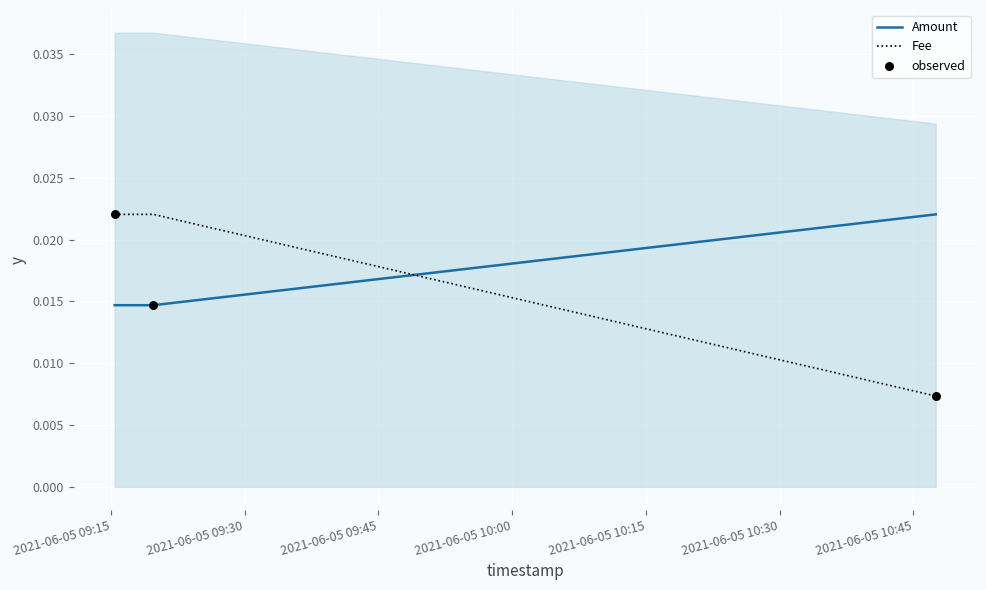

Which series contains the lowest Y value?

Fee